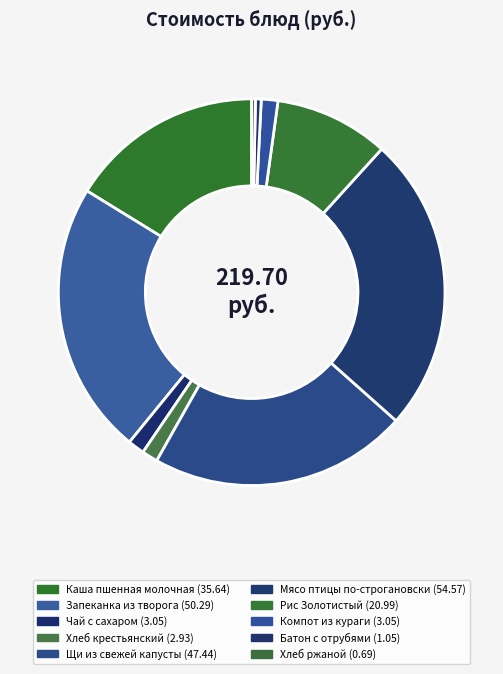

Does any single category account for the majority?

No